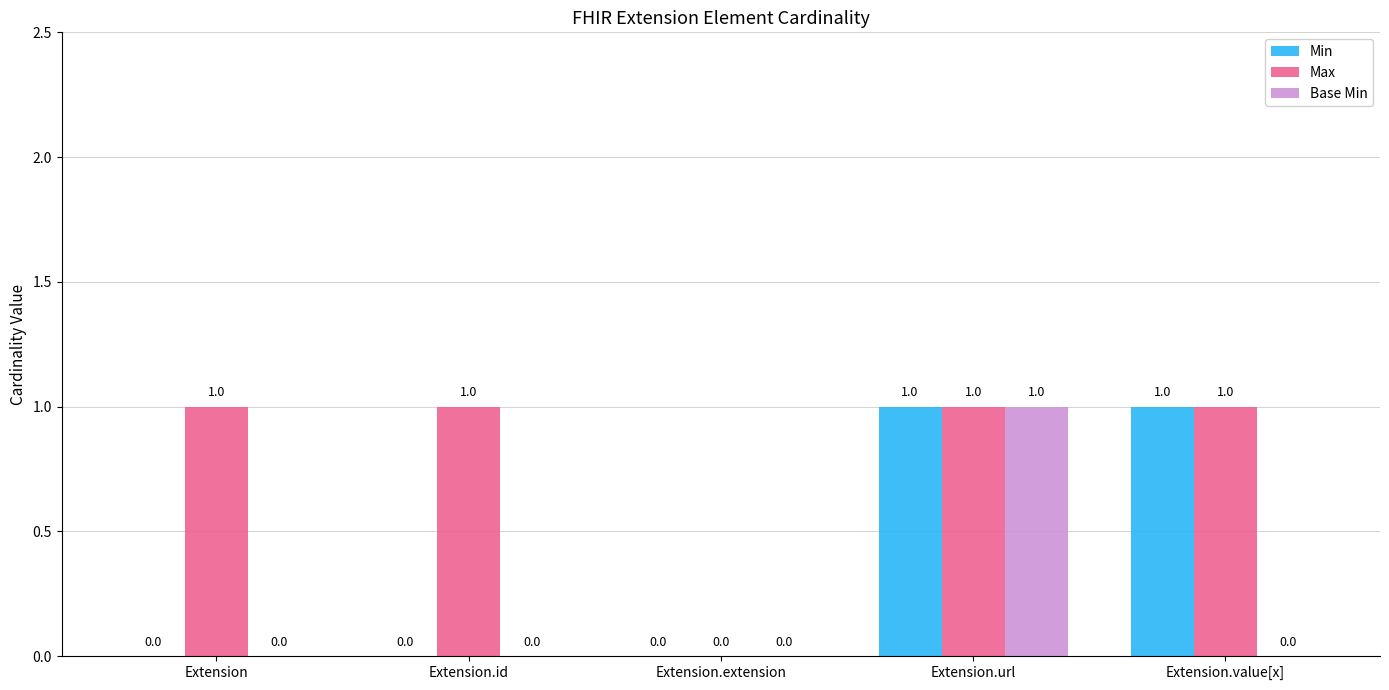

Which series has the largest total across all categories?

Max